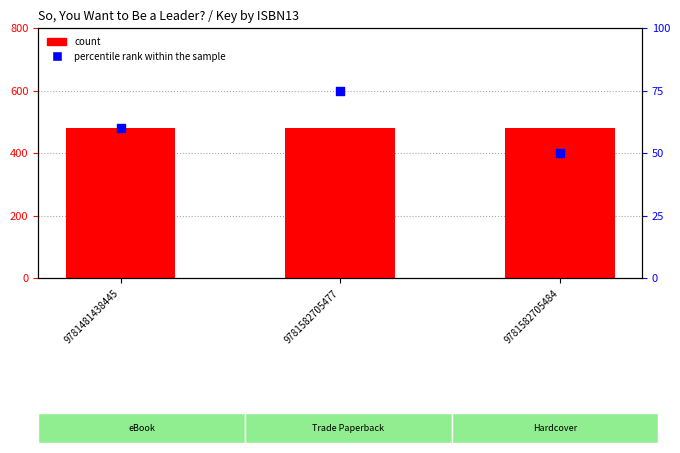

Which series has the largest total across all categories?

Key